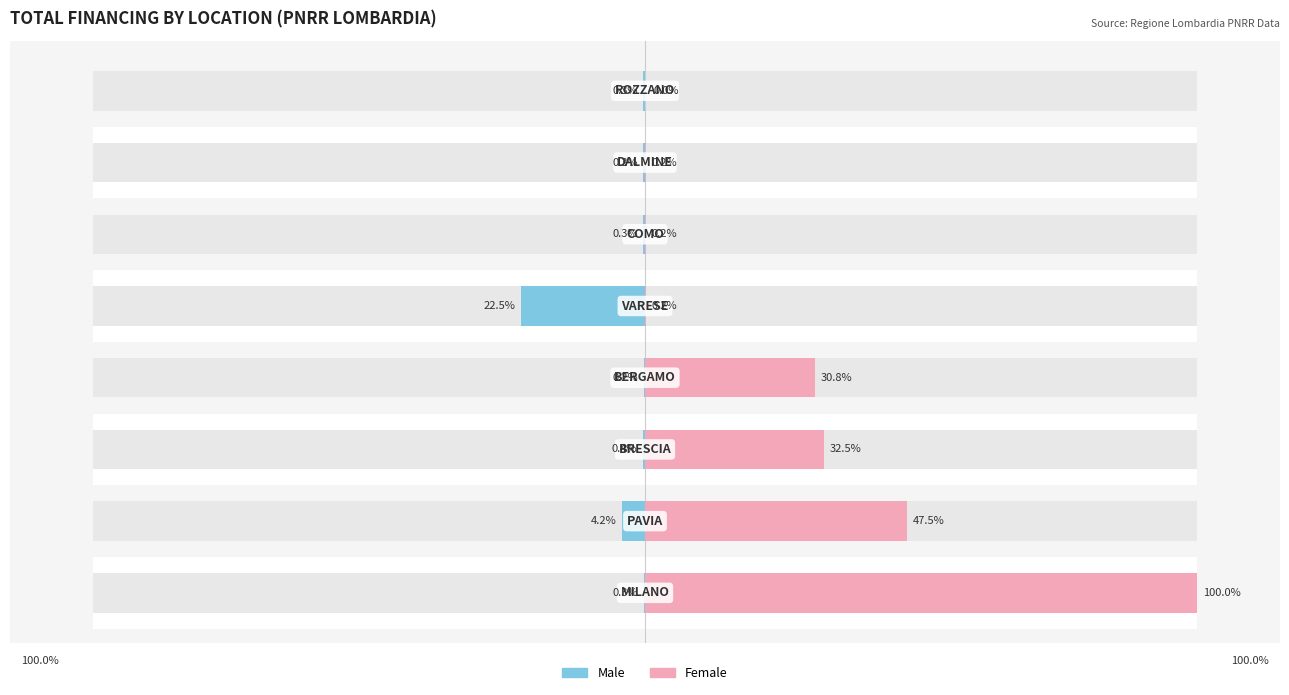

How many bars are there in total?

16